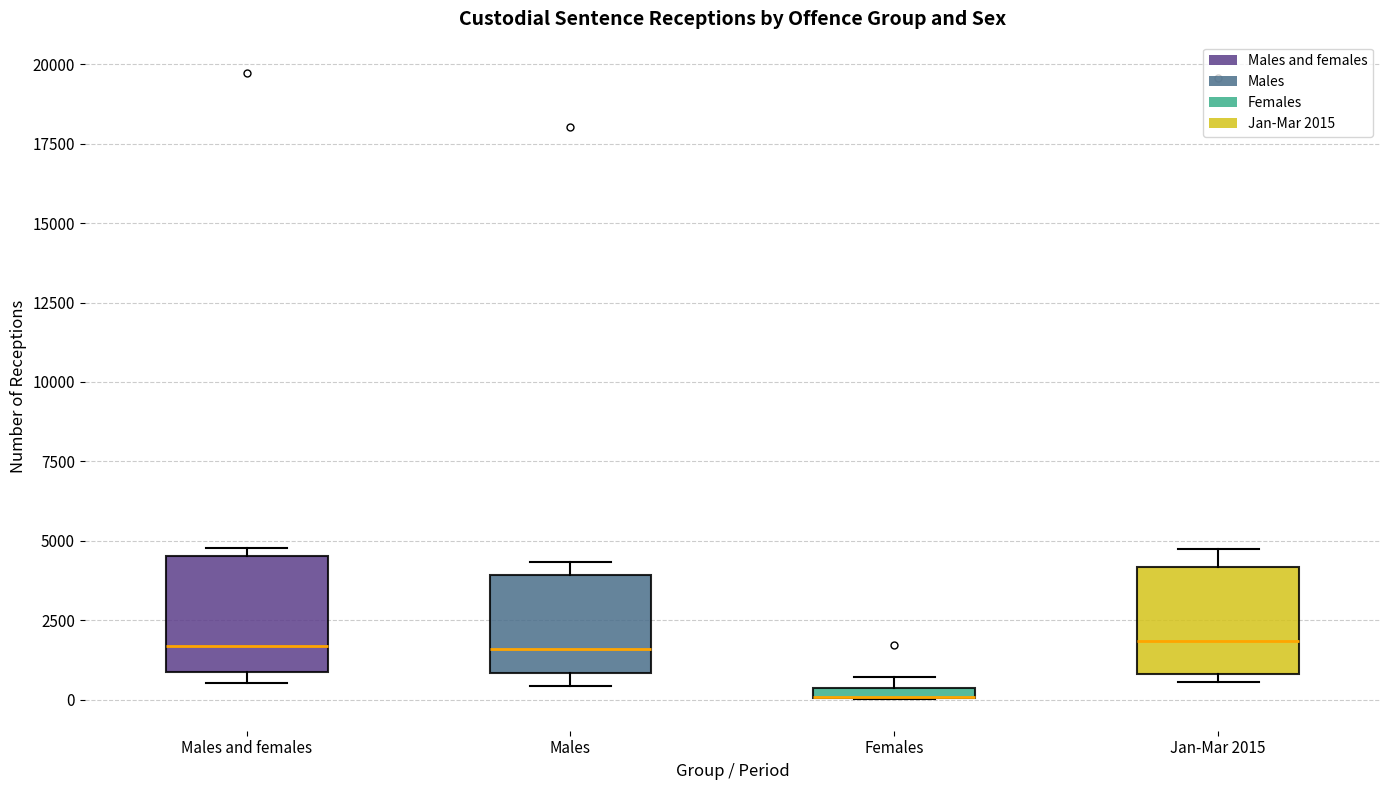

Where is the lower edge of the box for Females on the y-axis? The values are not printed on the chart, so give them approximately, as read against the axis.

0